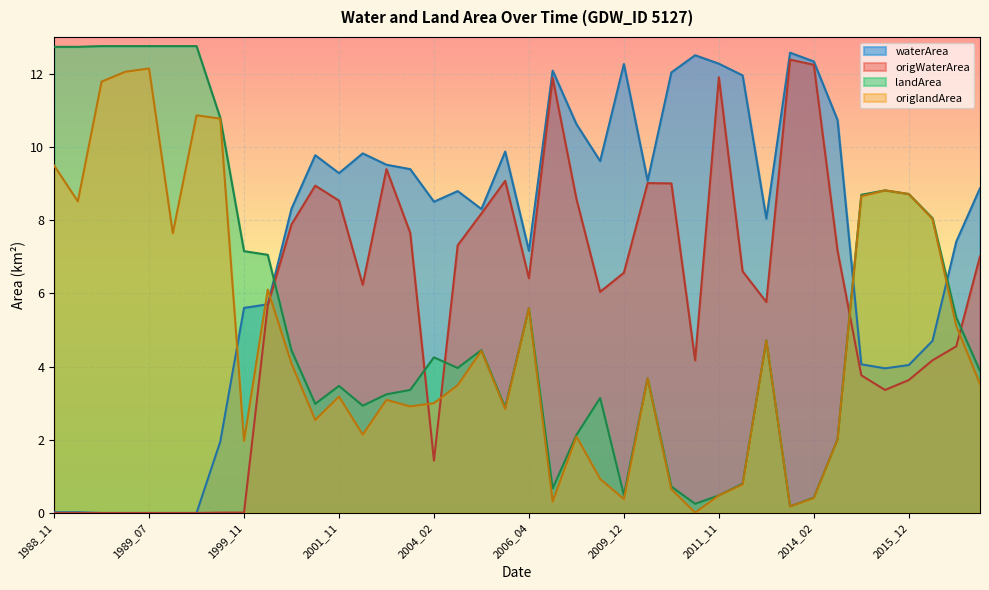

Which series has the widest spread of values?

waterArea